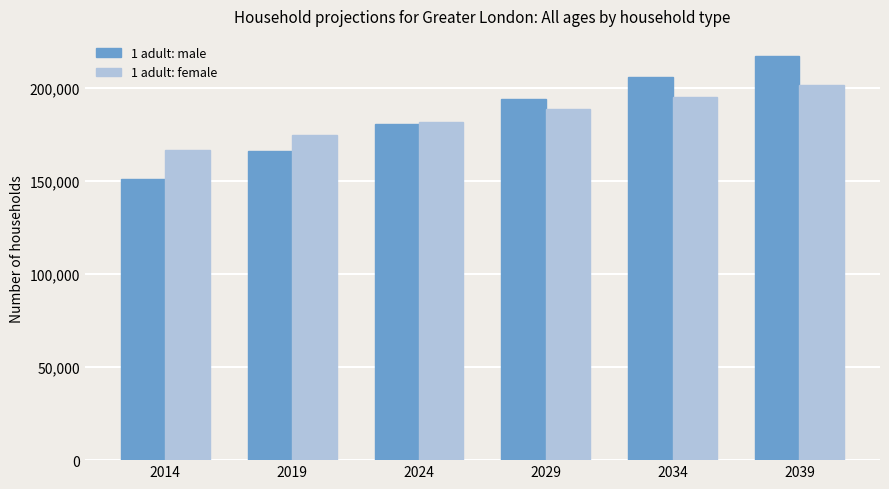

At which label does 1 adult: female reach its peak?

2039